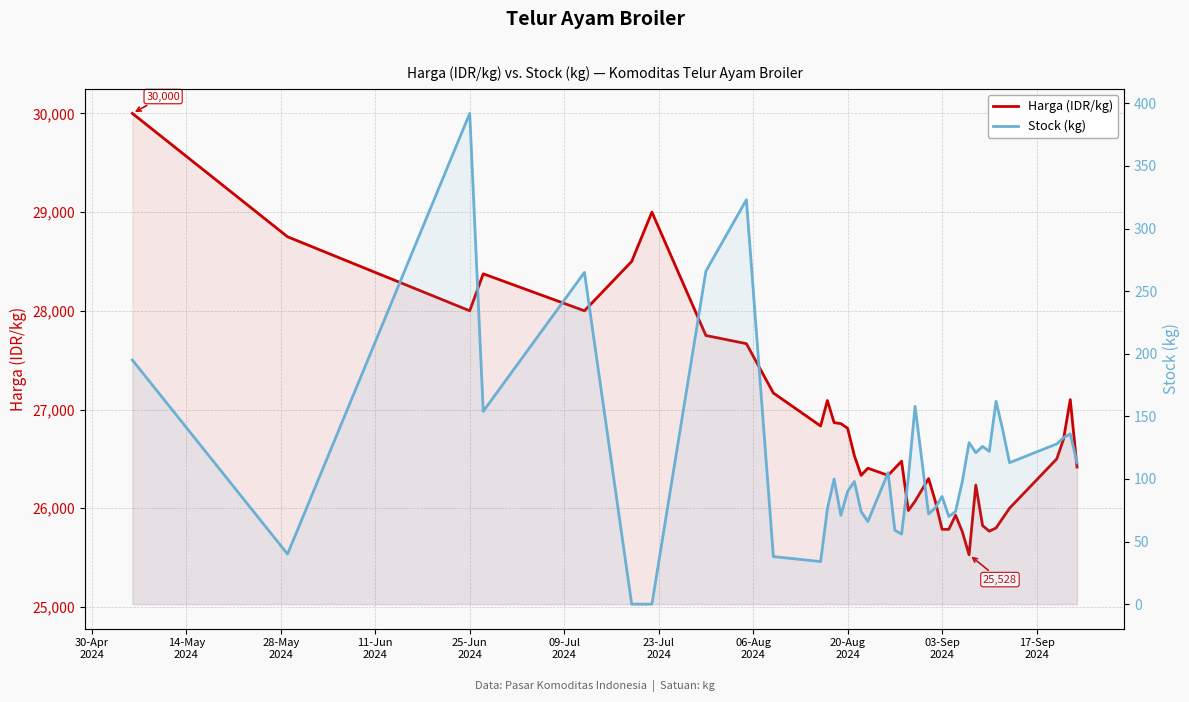

Which series has the largest range (max minus min)?

Harga (IDR/kg)